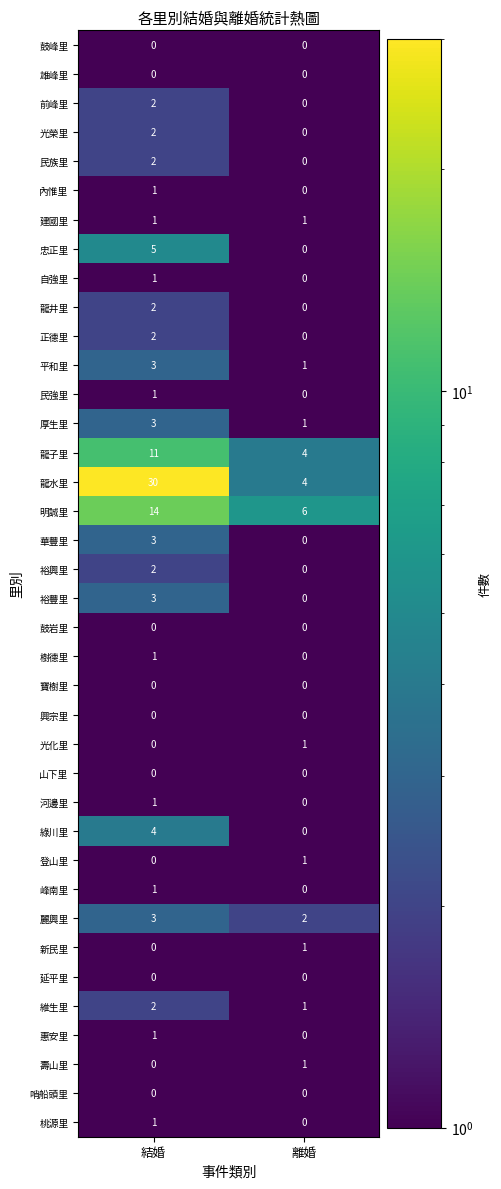

What is the difference between the maximum and minimum values in the 華豐里 series?

3